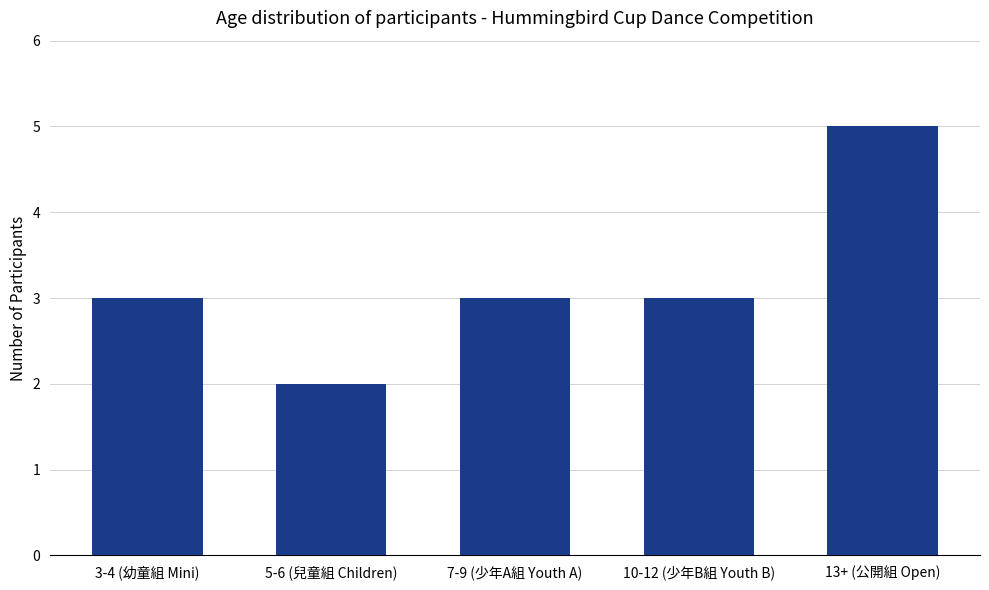

Reading left to right, what are all the values shown in this chart?

3	2	3	3	5